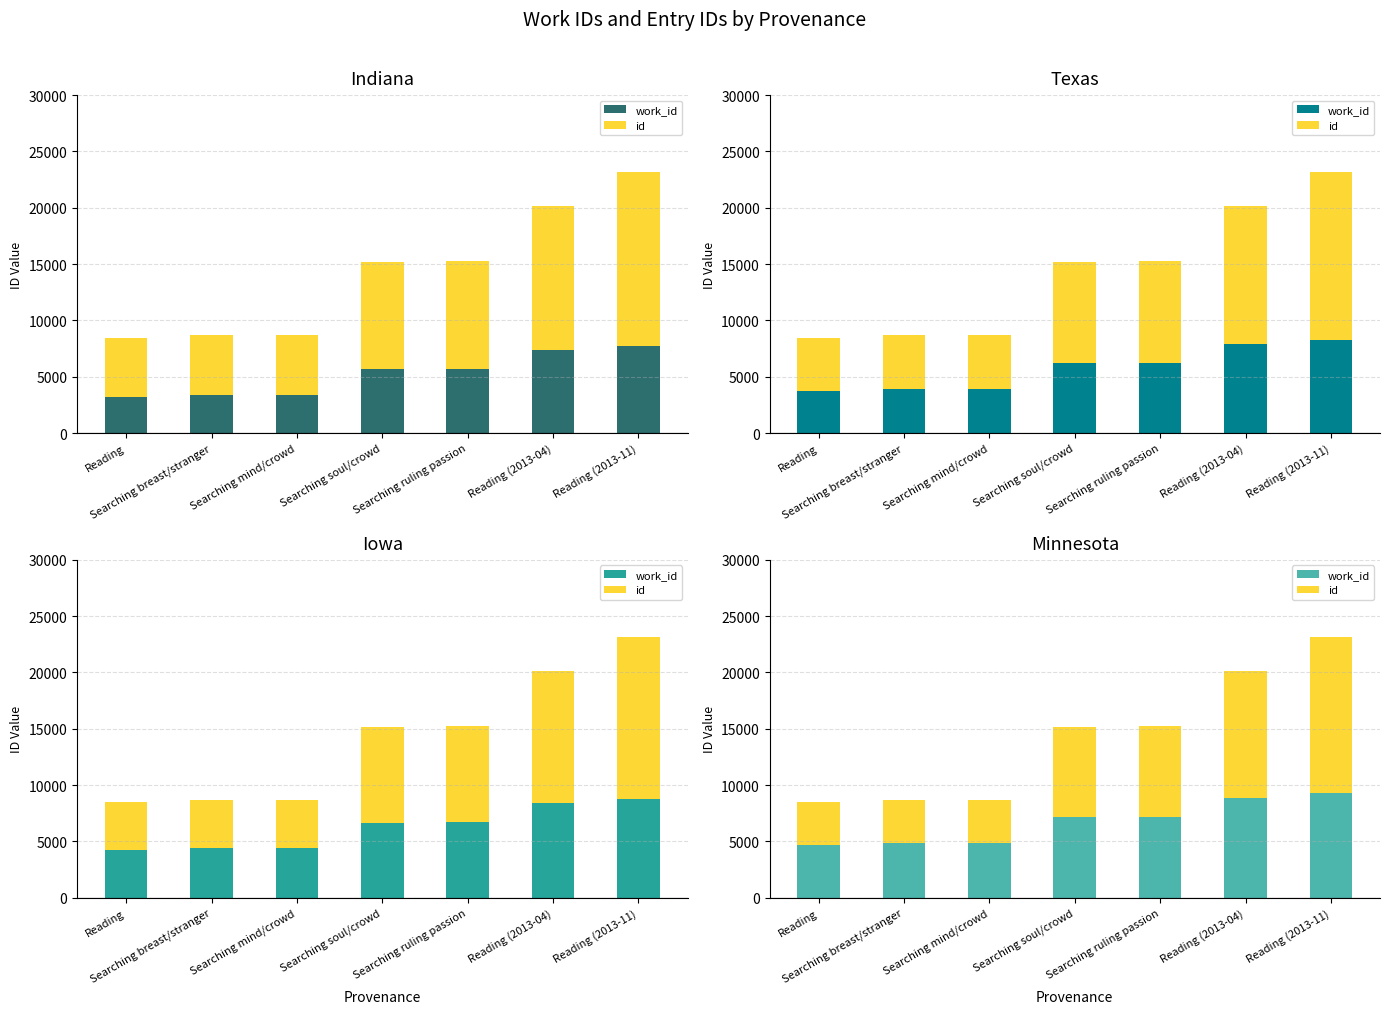

What is the spread (max minus min) of values at Searching ruling passion?

819